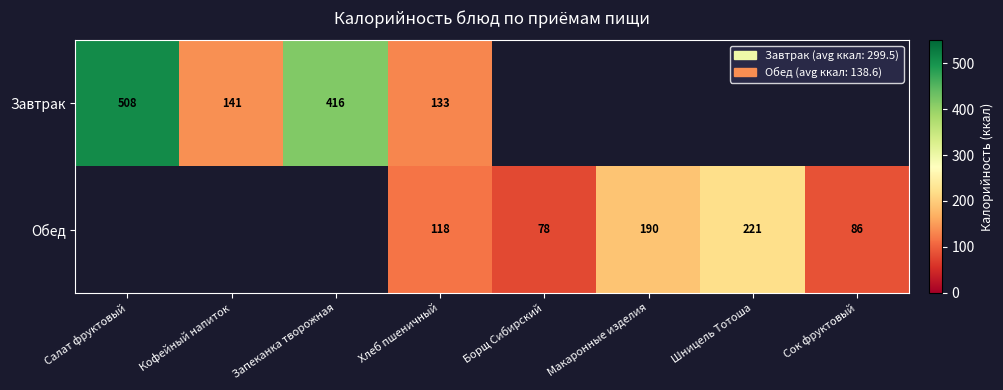

How many distinct data groups are displayed?

2